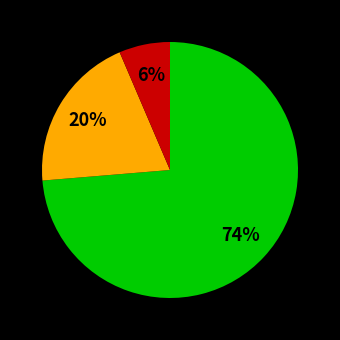

Does any single category account for the majority?

Yes